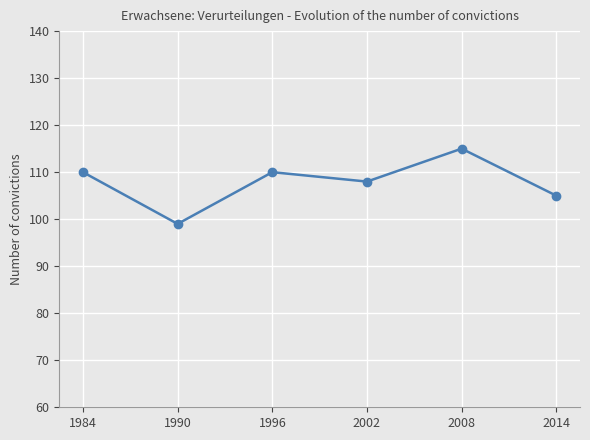

At which category does the chart reach its minimum across all series?

1990